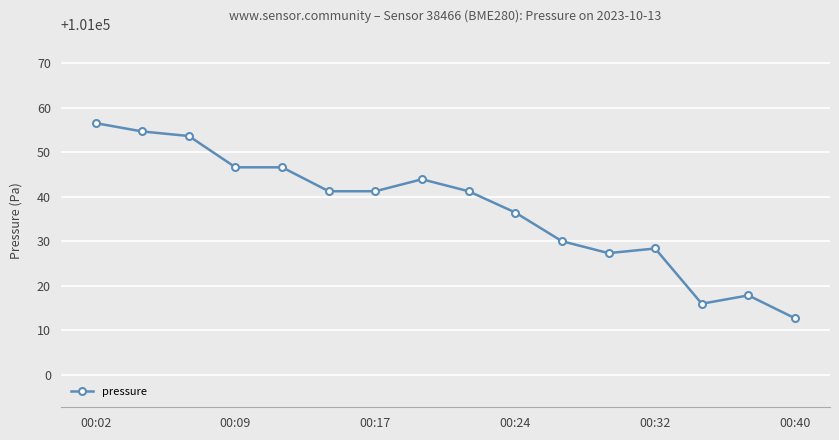

True or false: the data has more than 1 interior local peaks.

True